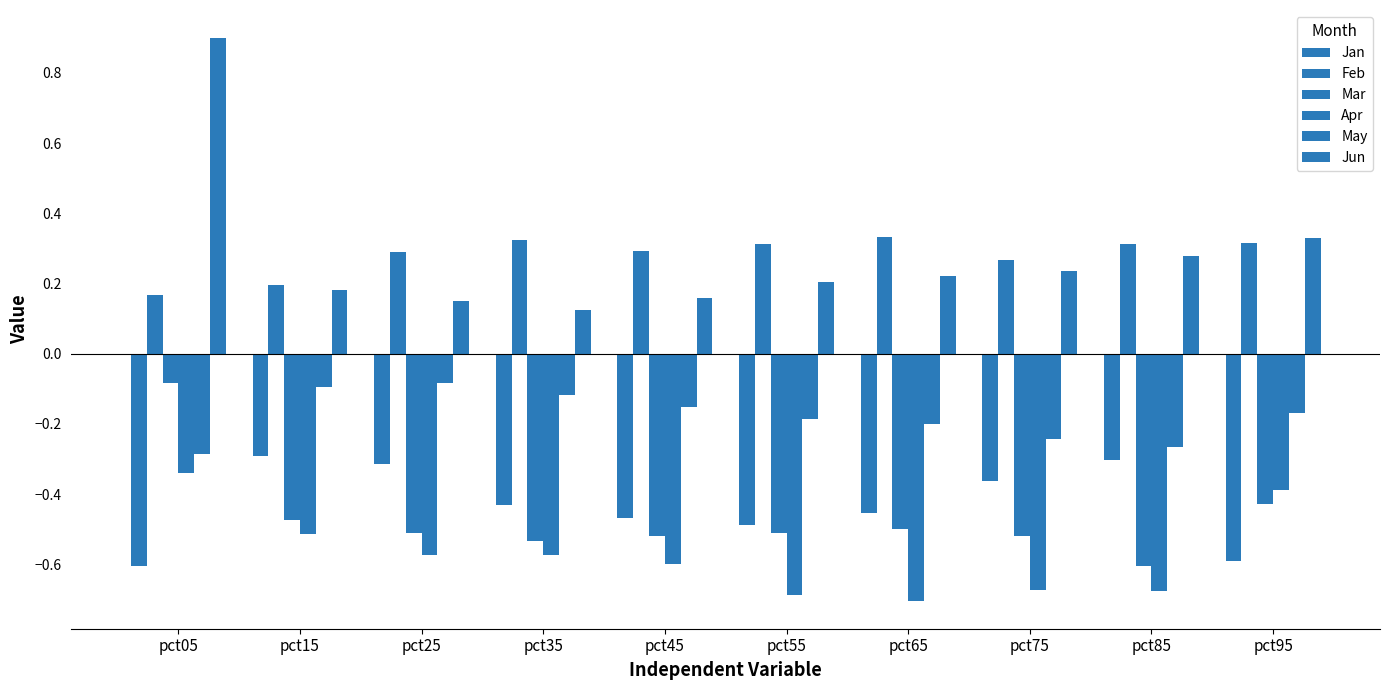

How many bars are there in total?

60